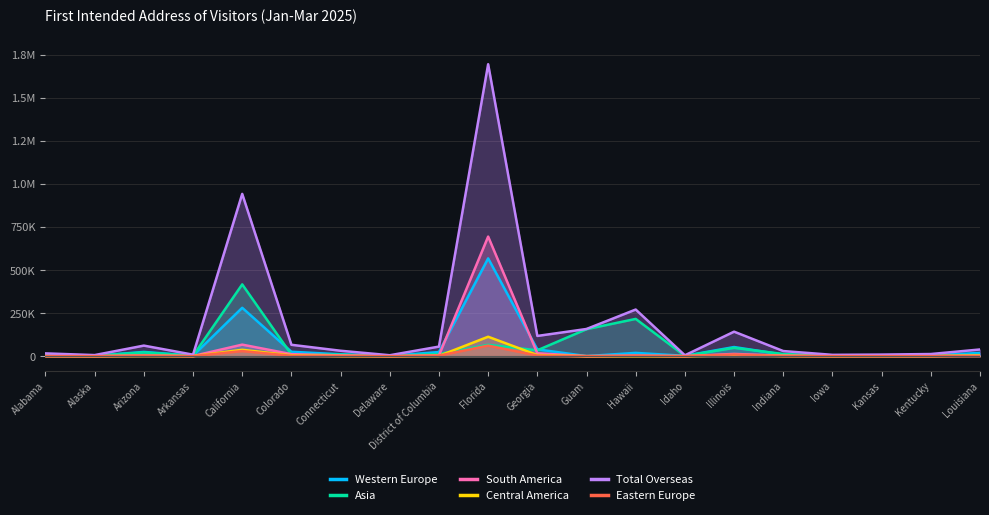

What position from the right is Alaska?

19